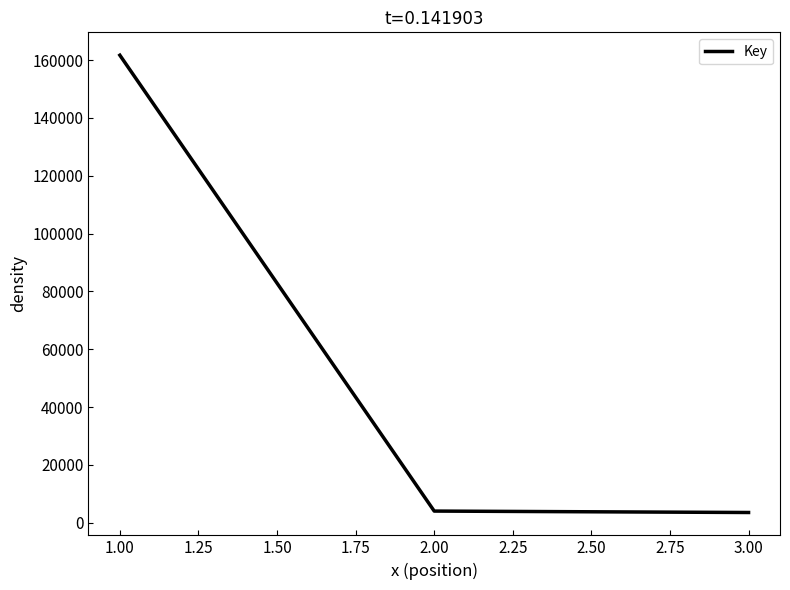

The value at 1.00 is 51718. True or false?

False